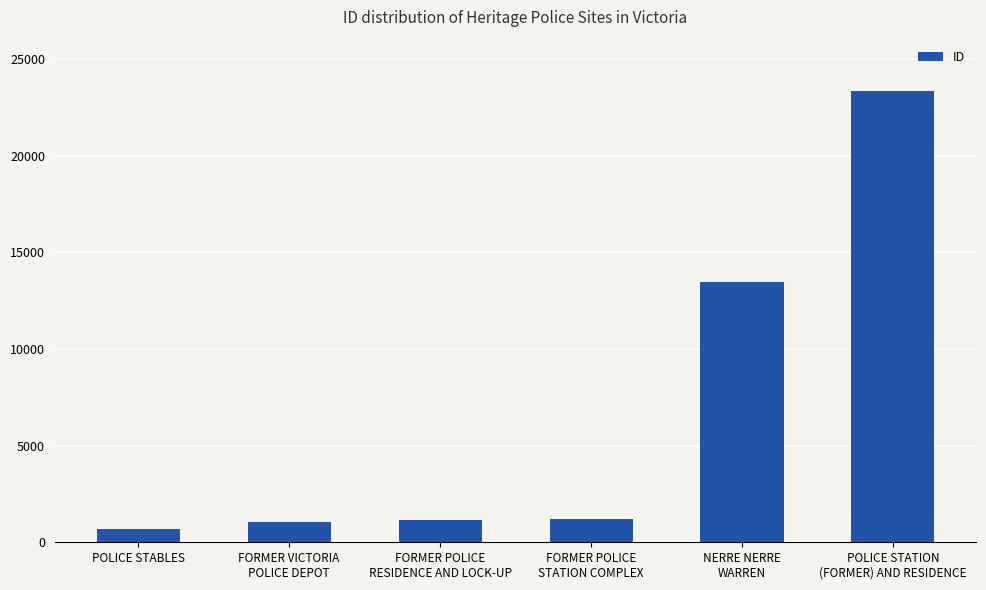

What is the difference between the second highest and second lowest values?

12391